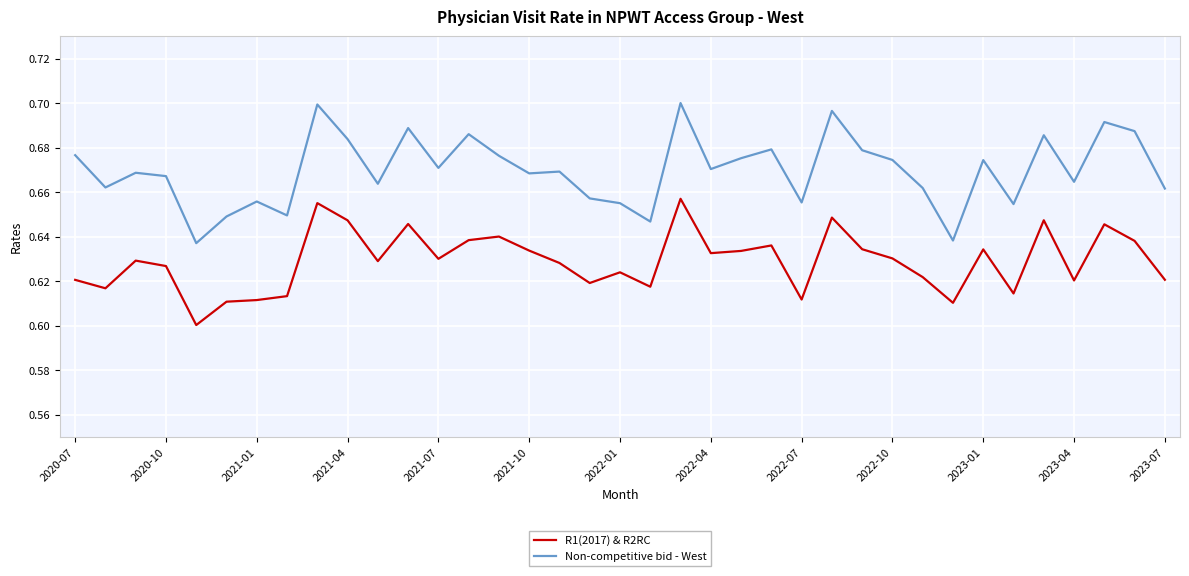

Rank the series by their average value, from lowest to highest.

R1(2017) & R2RC, Non-competitive bid - West